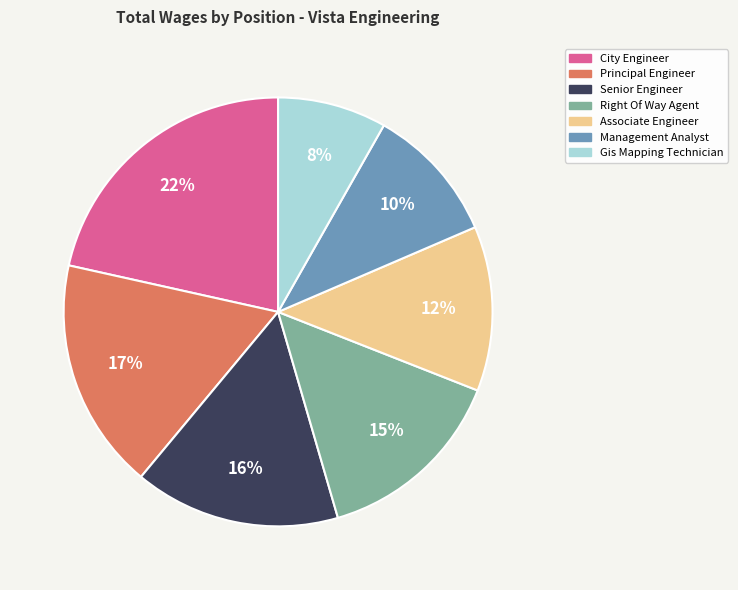

How many segments does this pie chart have?

7